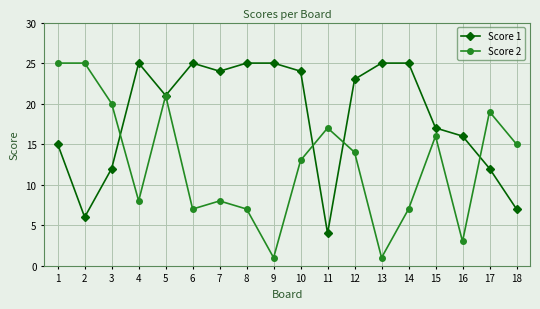

How many data points in Score 1 are less than 23?

9